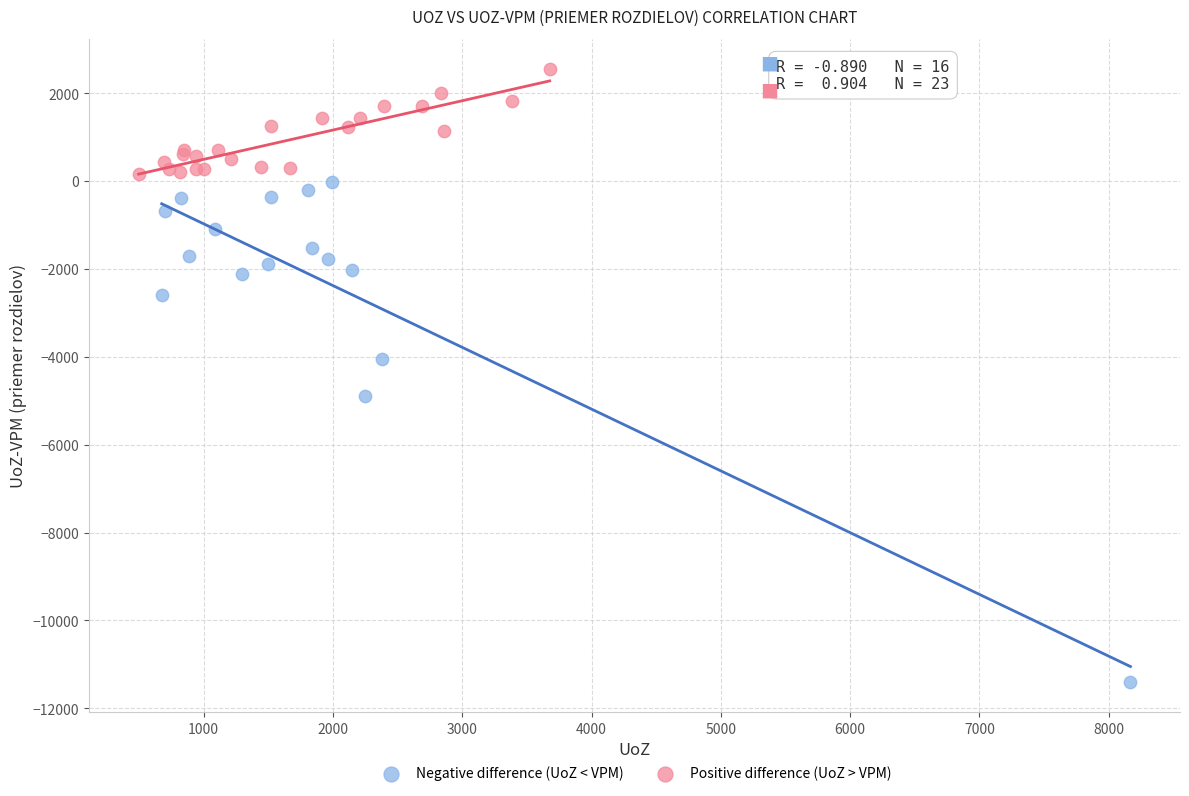

Which series has the largest Y range (max minus min)?

Negative difference (UoZ < VPM)